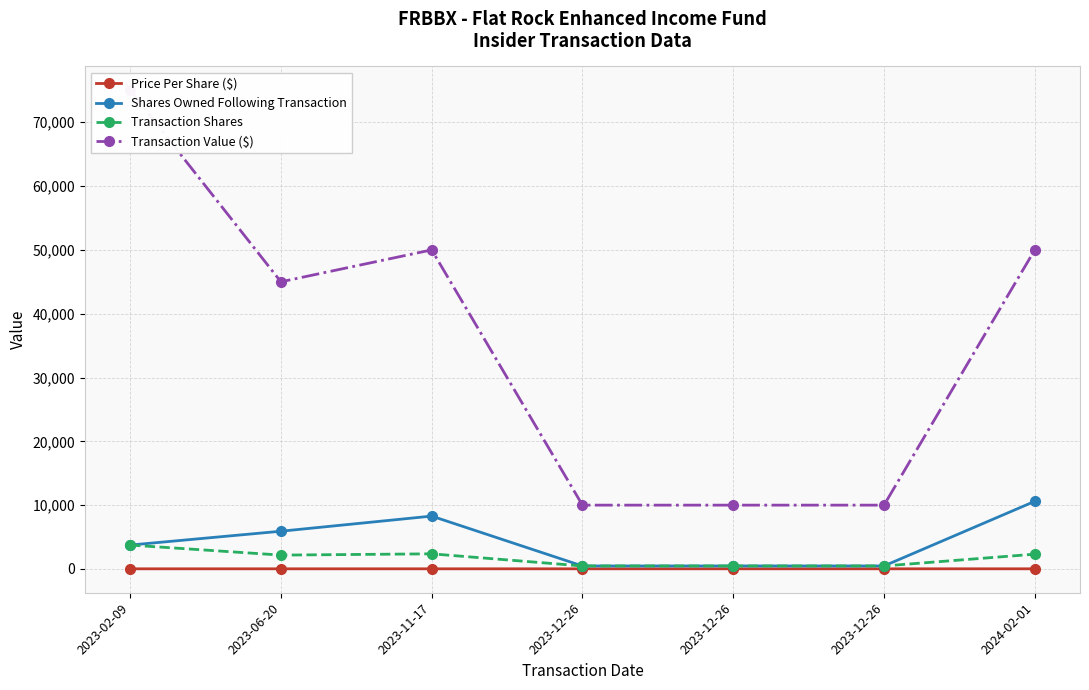

Read the Shares Owned Following Transaction value at 2023-11-17.

8282.0